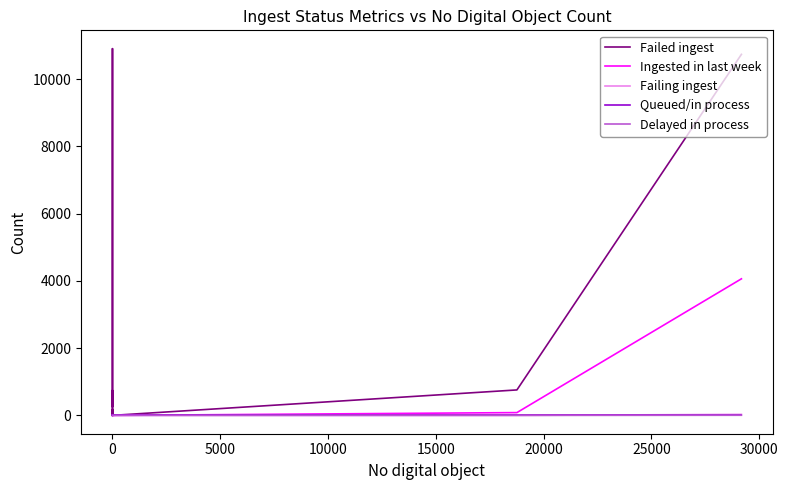

True or false: Ingested in last week and Delayed in process intersect in this chart.

False